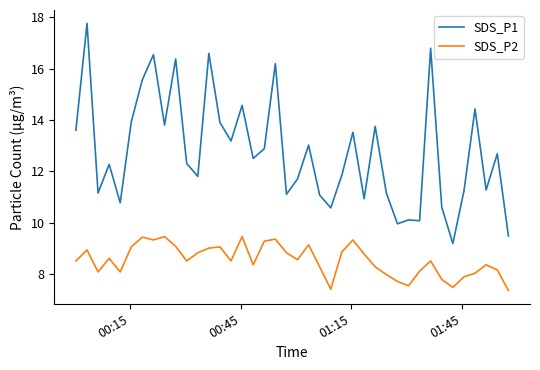

True or false: SDS_P2 and SDS_P1 cross at least once.

False